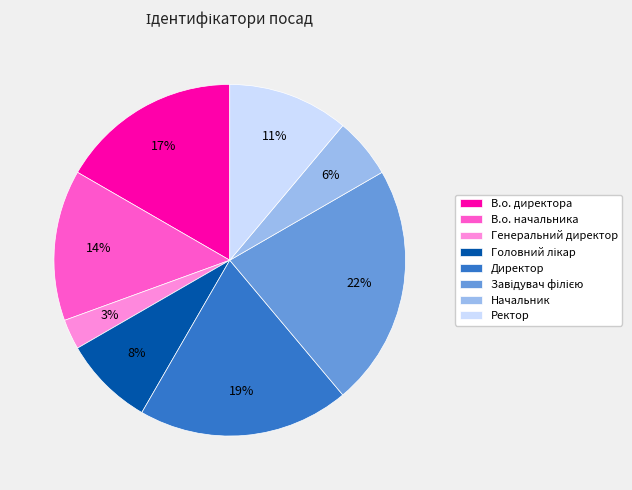

The В.о. директора slice represents 30% of the pie. True or false?

False